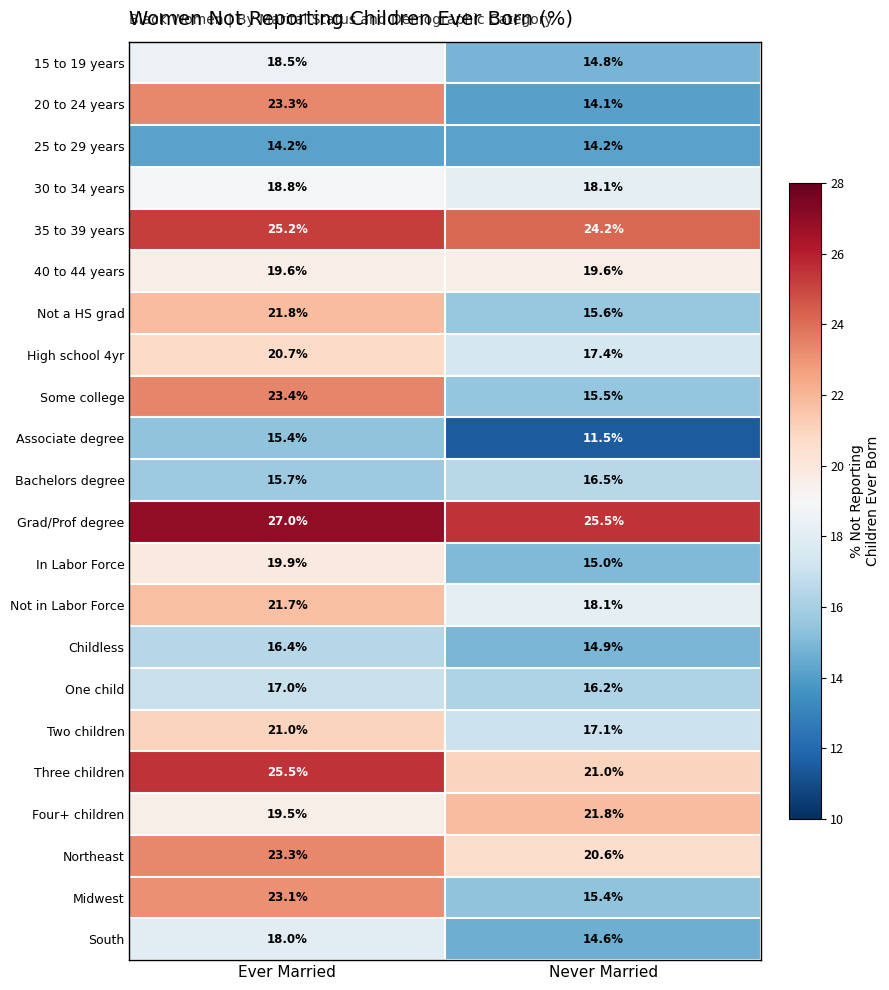

Which series has the largest total across all categories?

Grad/Prof degree